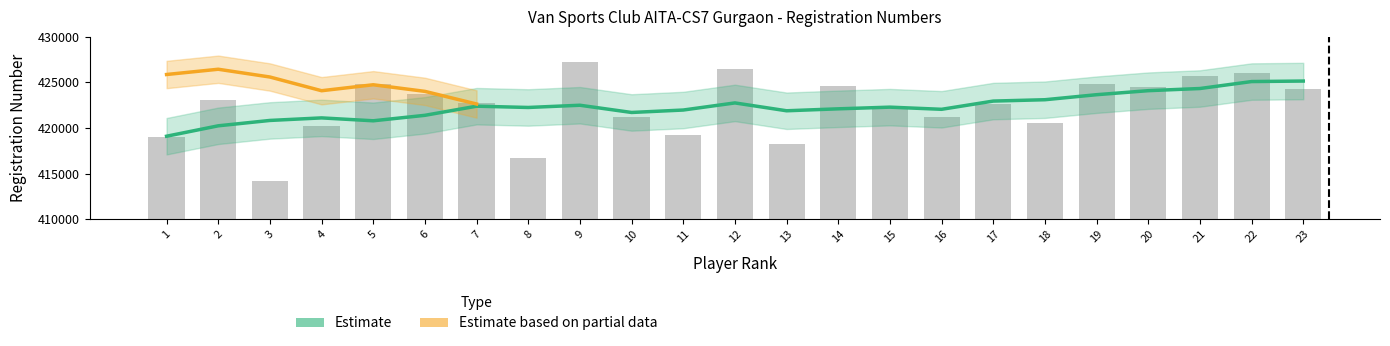

What is the sum of all values?

9713733